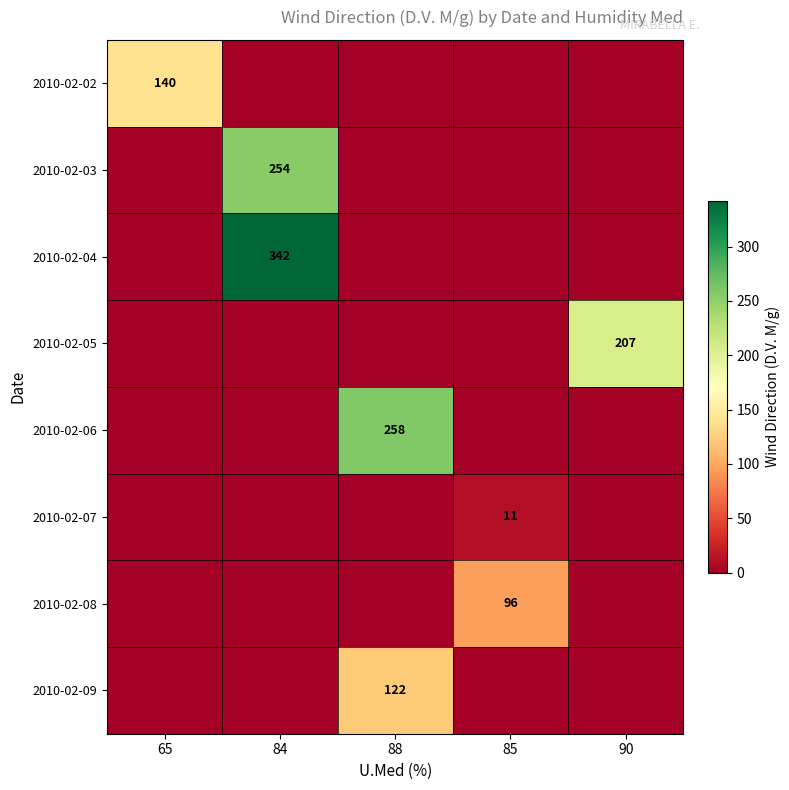

True or false: 2010-02-02 has a value of 227 at 65.

False